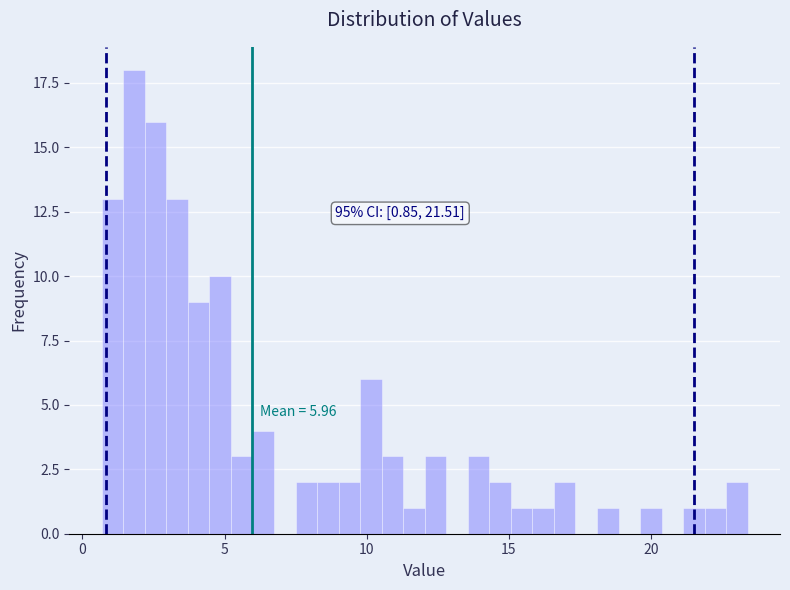

Around what value on the x-axis is the tallest bar? Give the approximate position of its centre, as read against the axis.

2.0